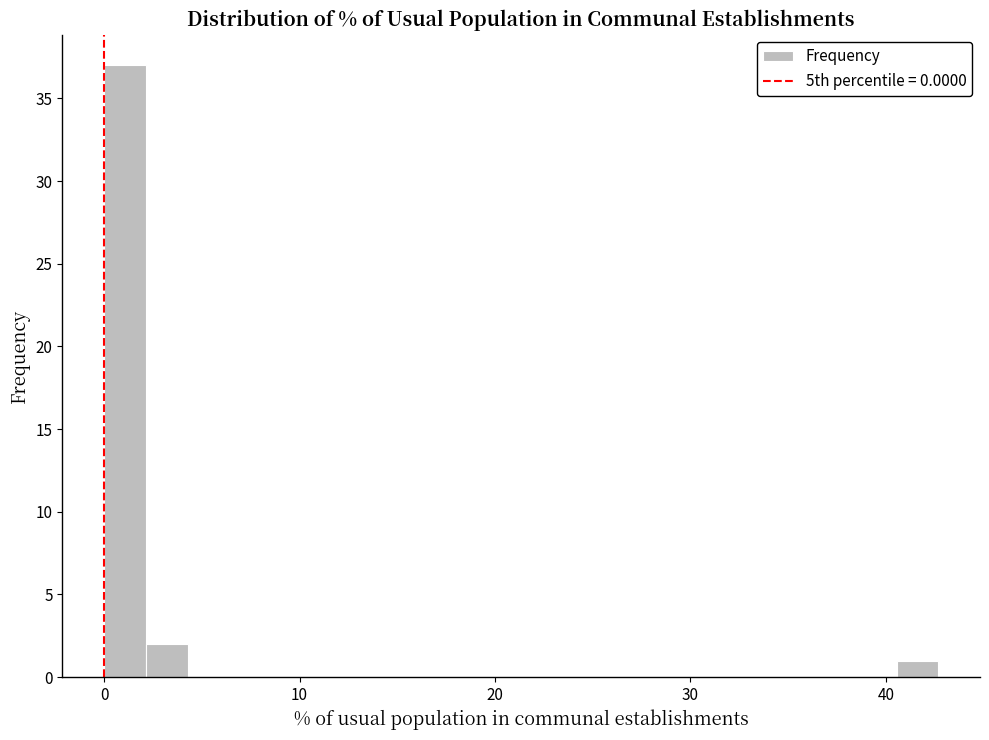

Around what value on the x-axis is the tallest bar? Give the approximate position of its centre, as read against the axis.

1